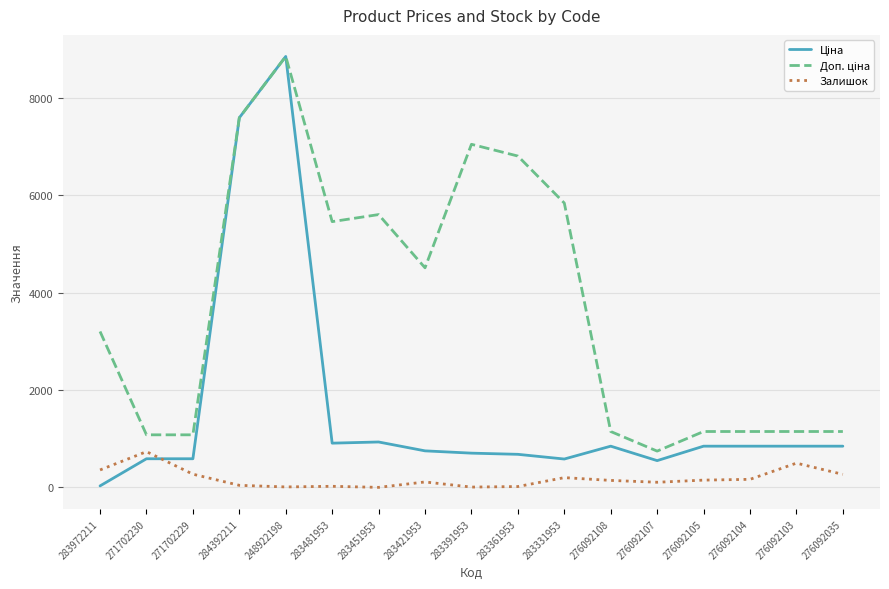

What is the difference between the highest and lowest values at 283331953?

5641.9